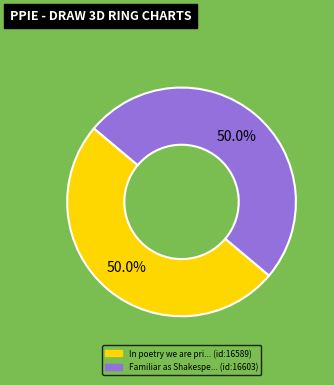

Which slice is the smallest?

In poetry we are privileged